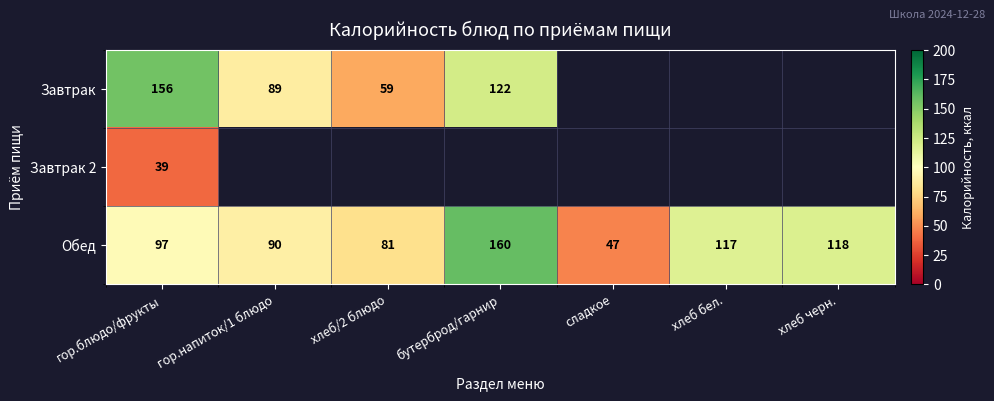

At which category is the sum across all series the highest?

гор.блюдо/фрукты